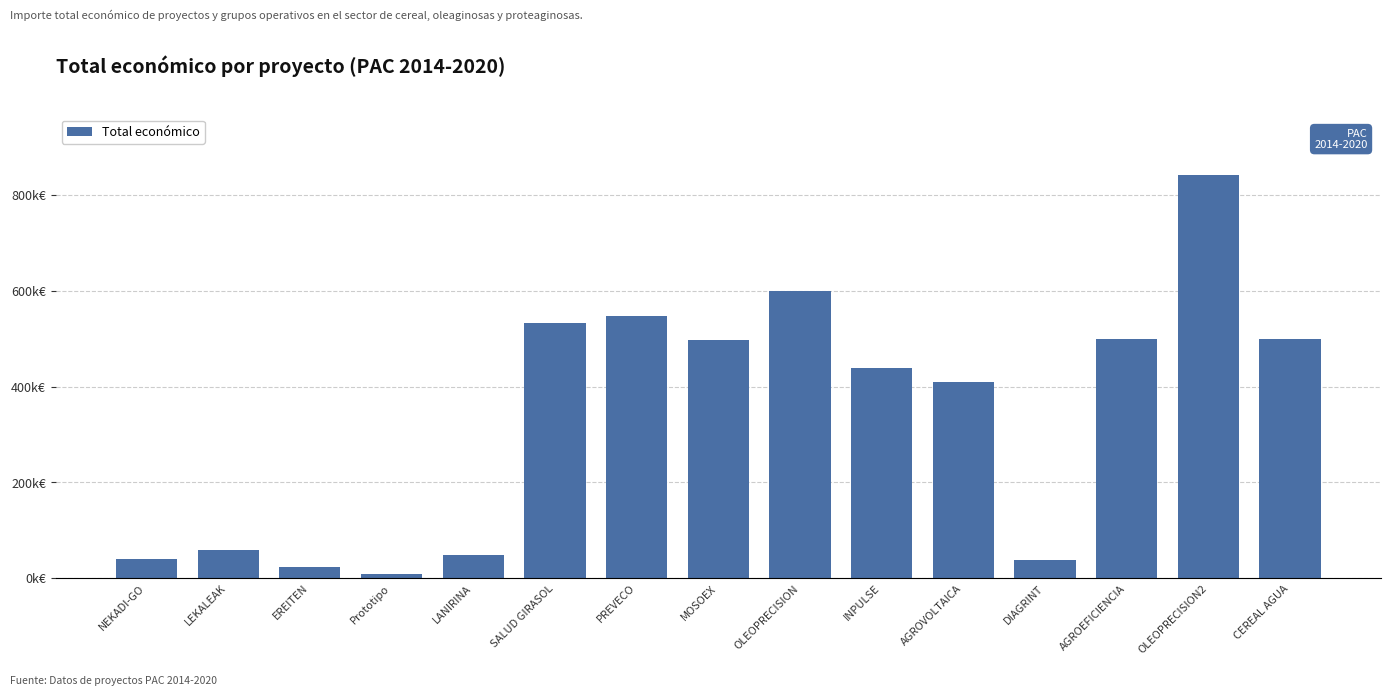

What is the label of the 1st bar from the left?

NEKADI-GO